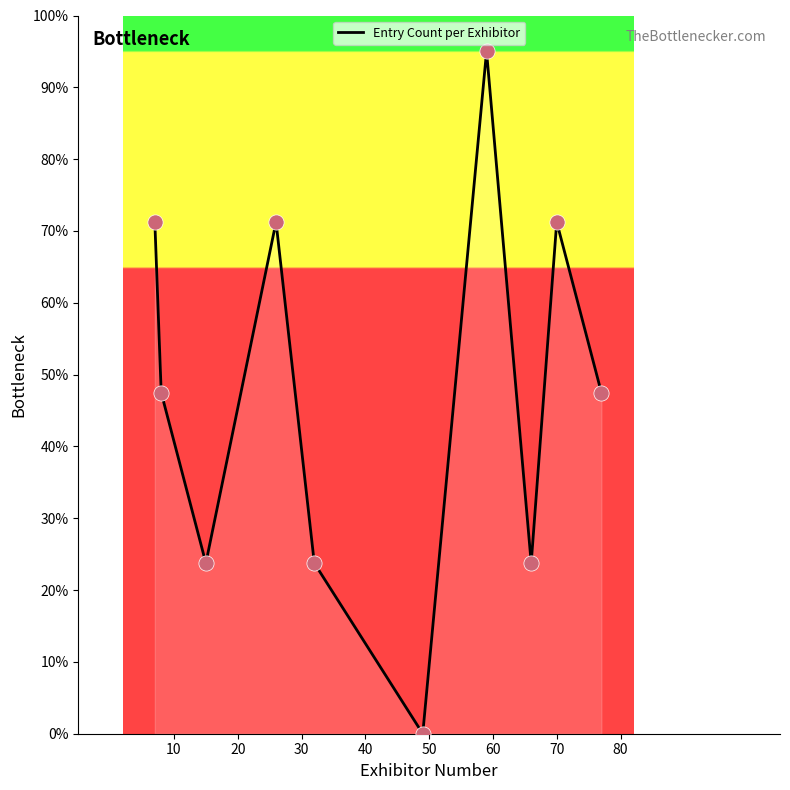

Which has a higher value, 80 or 8?

8